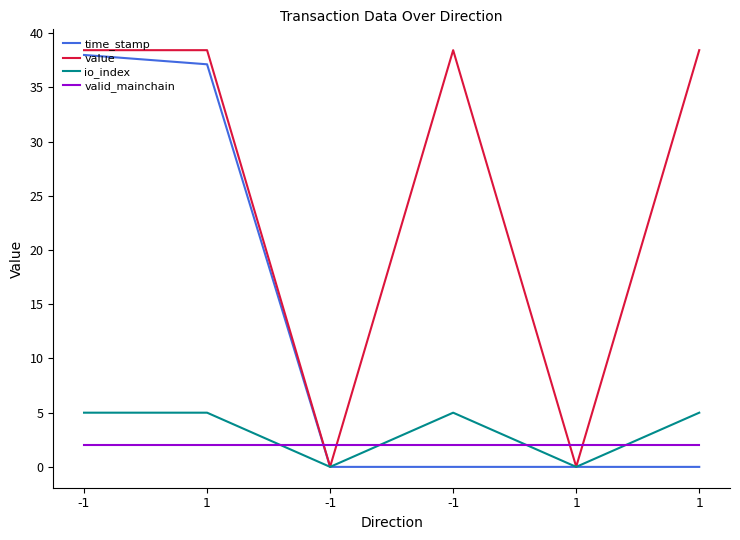

At how many categories does at least one series exceed 27?

4